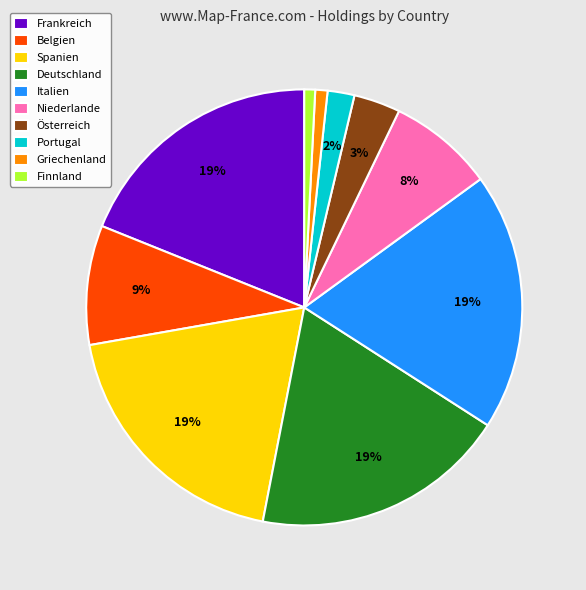

Does Österreich account for over 50% of the chart?

No